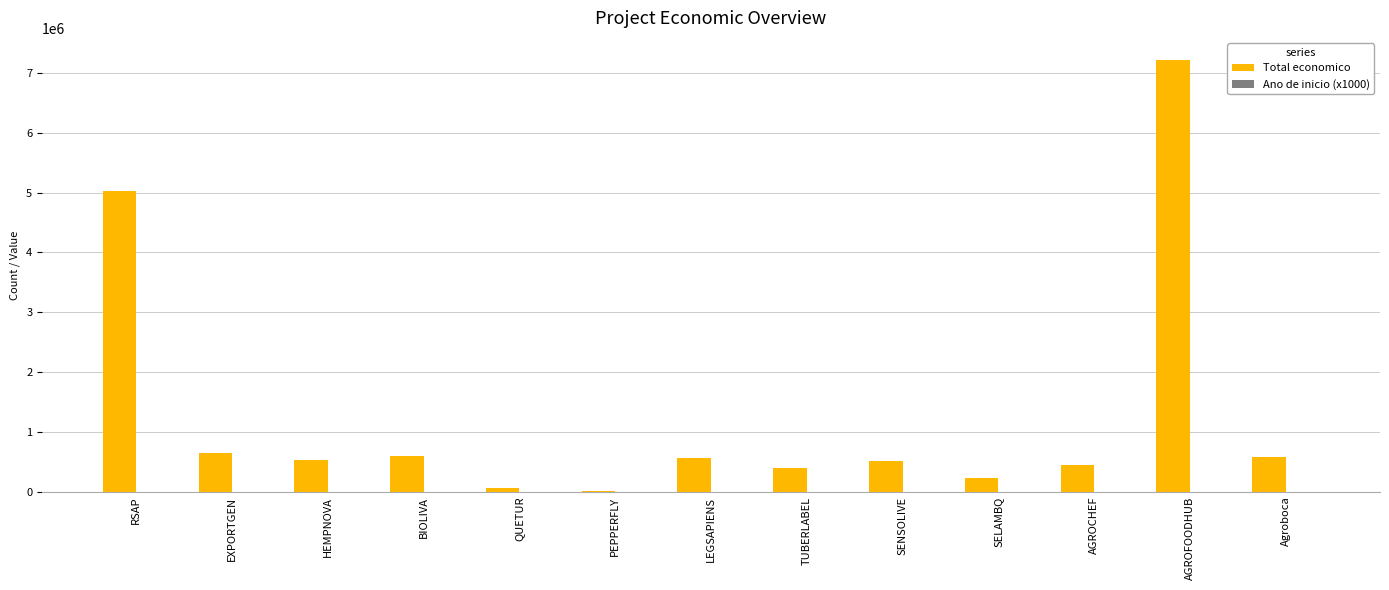

What is the difference between the Total economico values at PEPPERFLY and EXPORTGEN?

636857.0